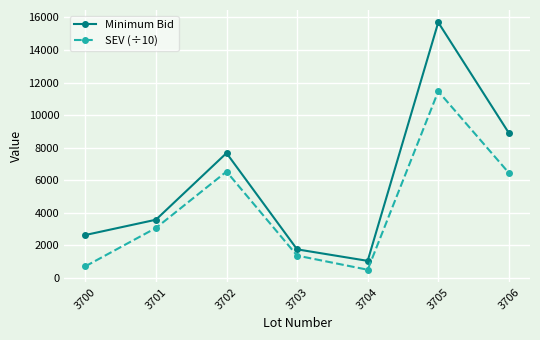

What is the value of the Minimum Bid point at the 6th from the left?

15696.4